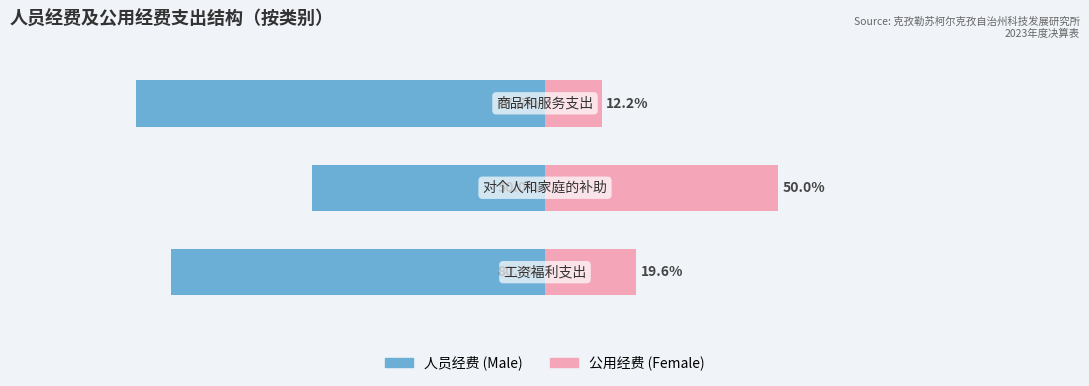

What is the value of the Male bar at the 2nd from the left?

-50.0